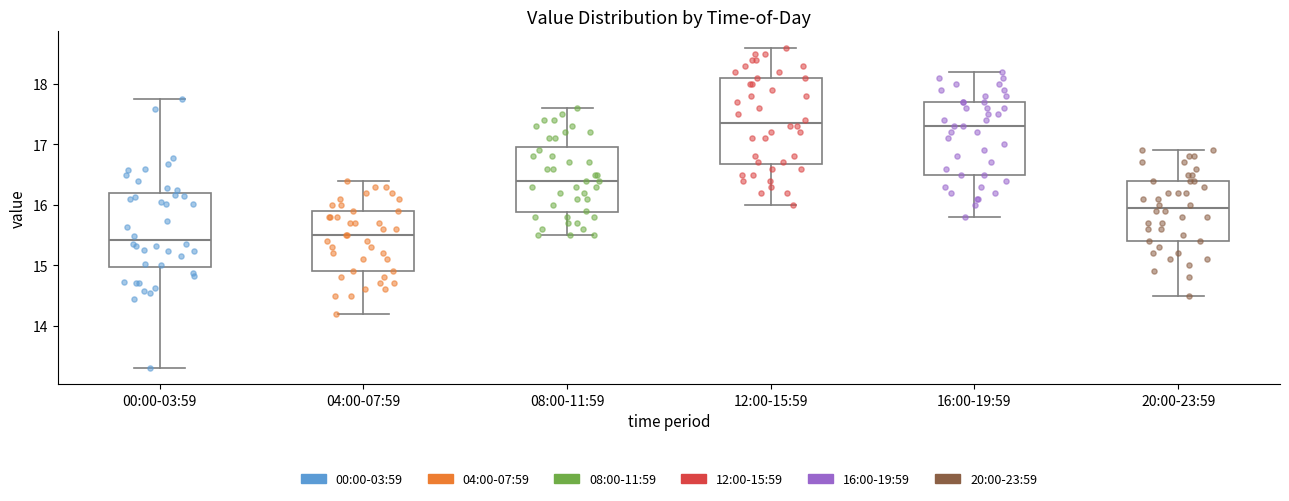

Comparing the boxes themselves (not the whiskers), which one is the tallest?

12:00-15:59